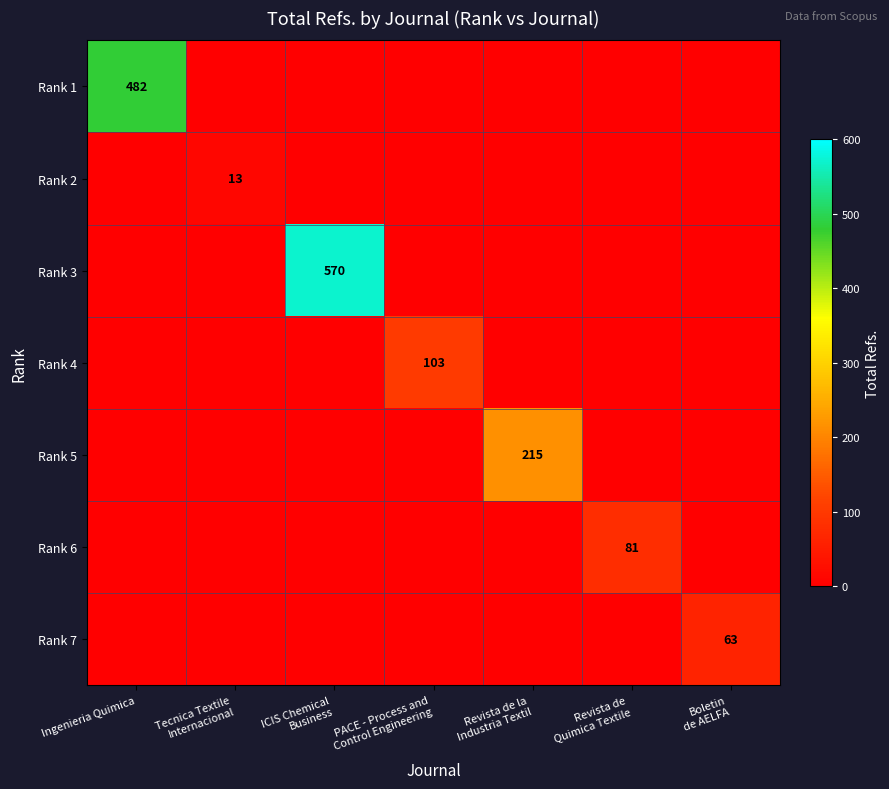

Which series has the largest total across all categories?

Rank 3